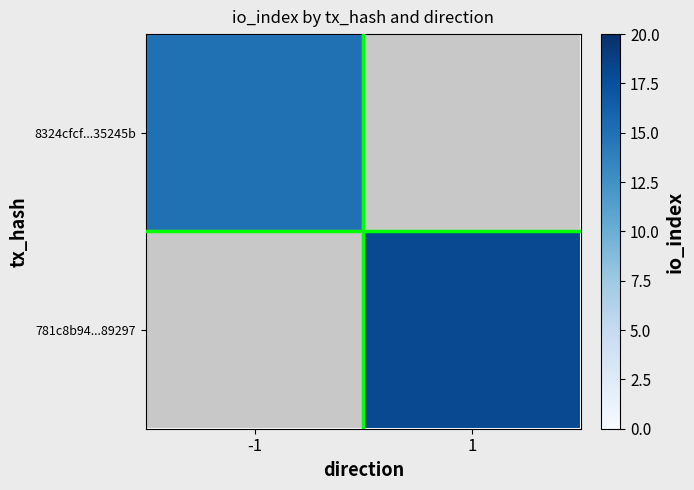

Which category has the lowest value across all series?

-1